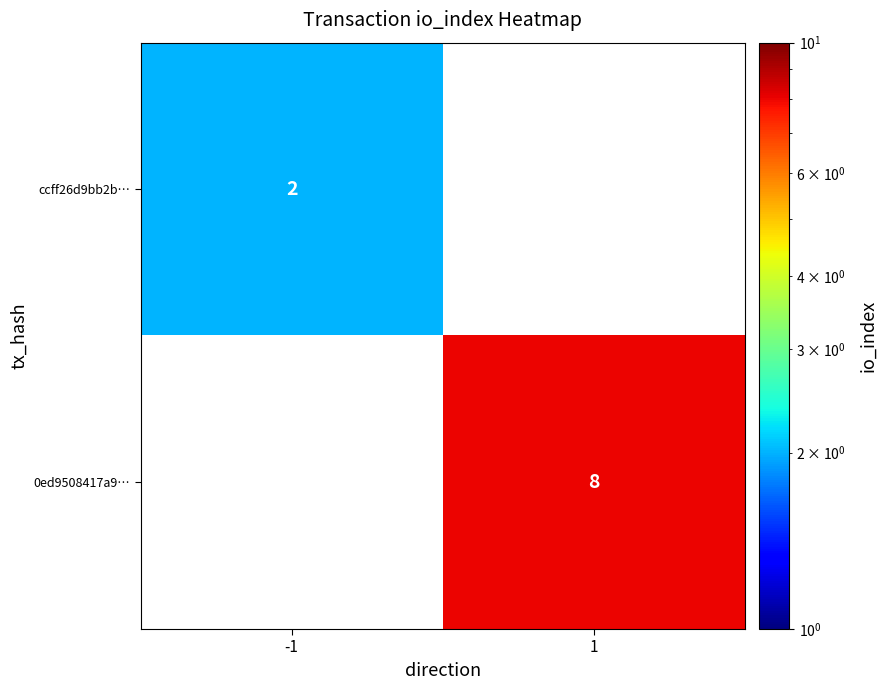

True or false: 0ed9508417a9… has a value of 1.6 at 1.

False